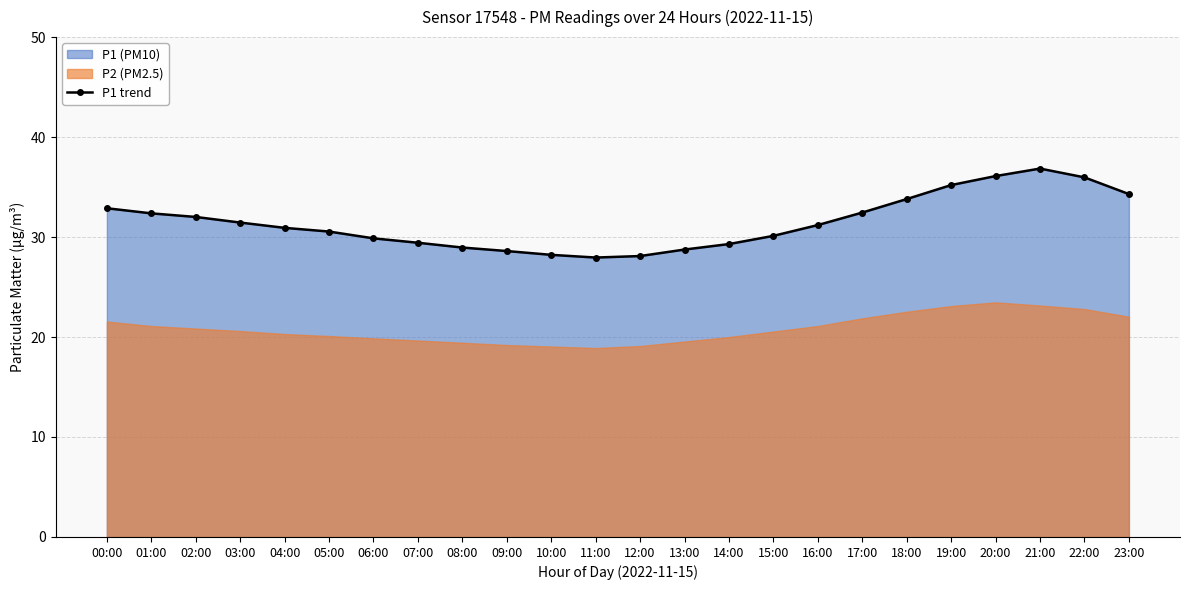

How many values exceed 31?

12